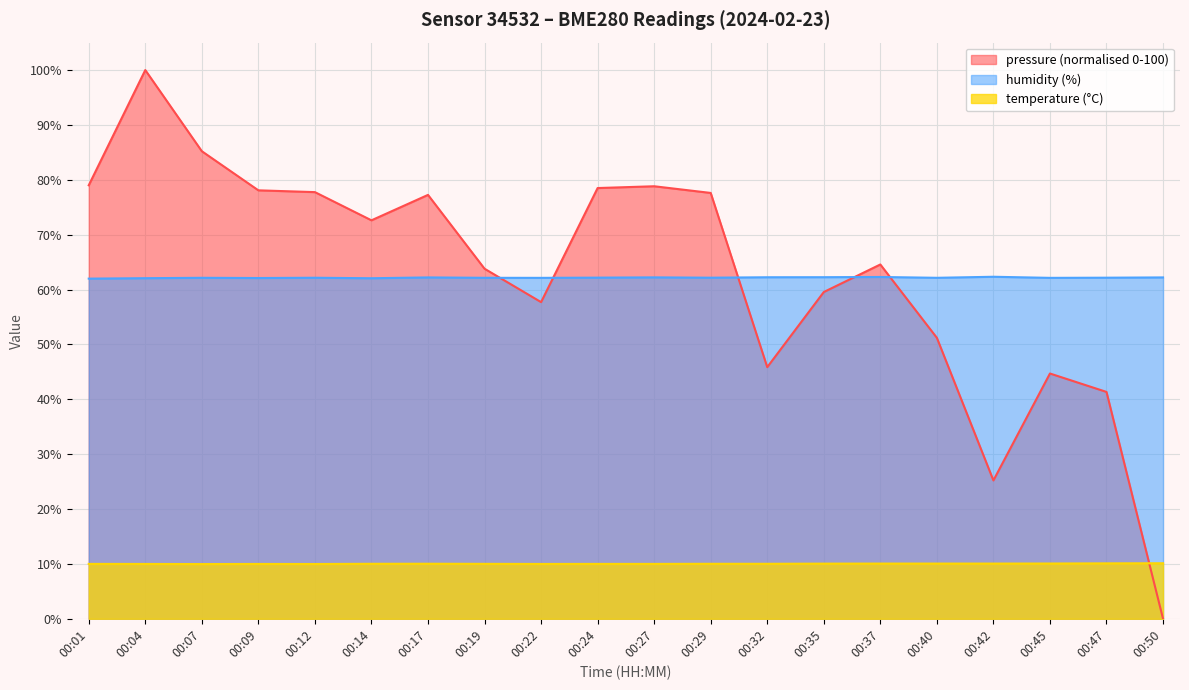

In temperature, how many points are lower than both neighbors (excluding endpoints)?

3